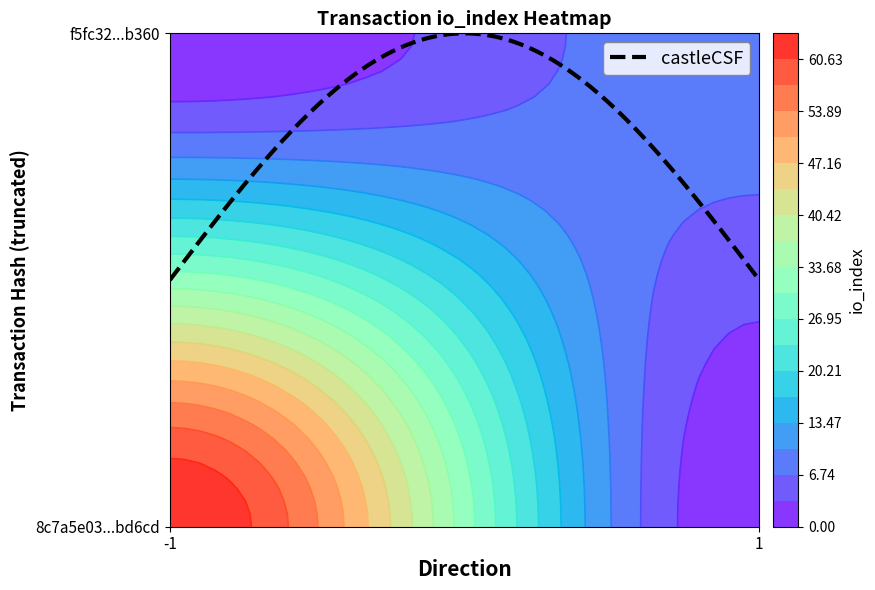

Is the value of f5fc32d42dc500f37b92a699d6df3e88eb0b360 at direction greater than the value of 8c7a5e03be91370c9b6da9a4424d5b3819bd6cd at io_index?

No